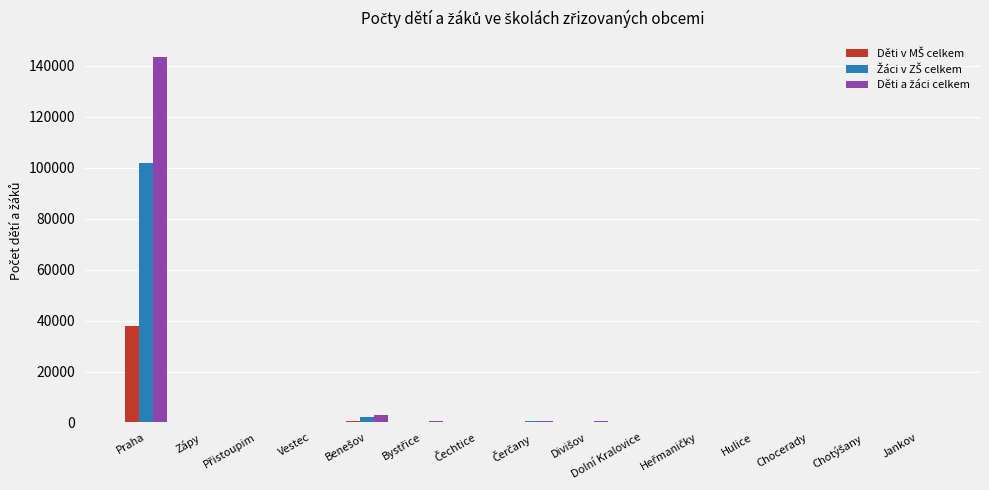

What is the greatest value displayed?

143724